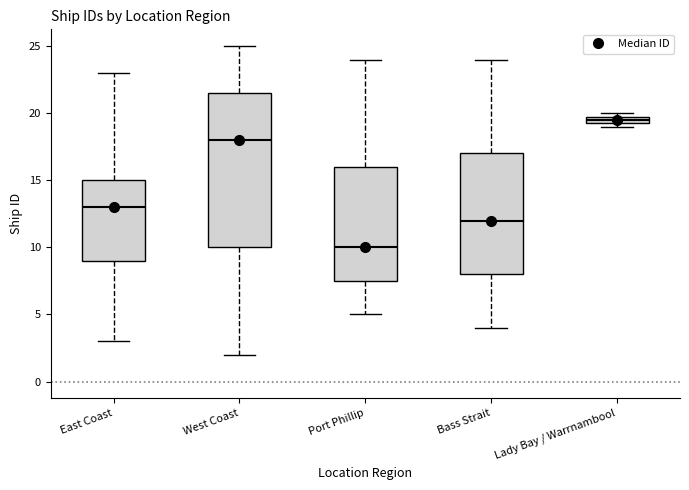

Which box's median line is the highest?

Lady Bay / Warrnambool